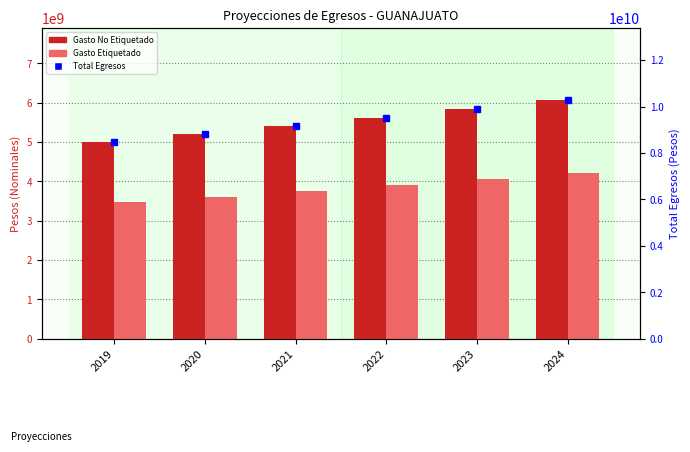

What is the maximum value for Total Egresos?

10293592341.2